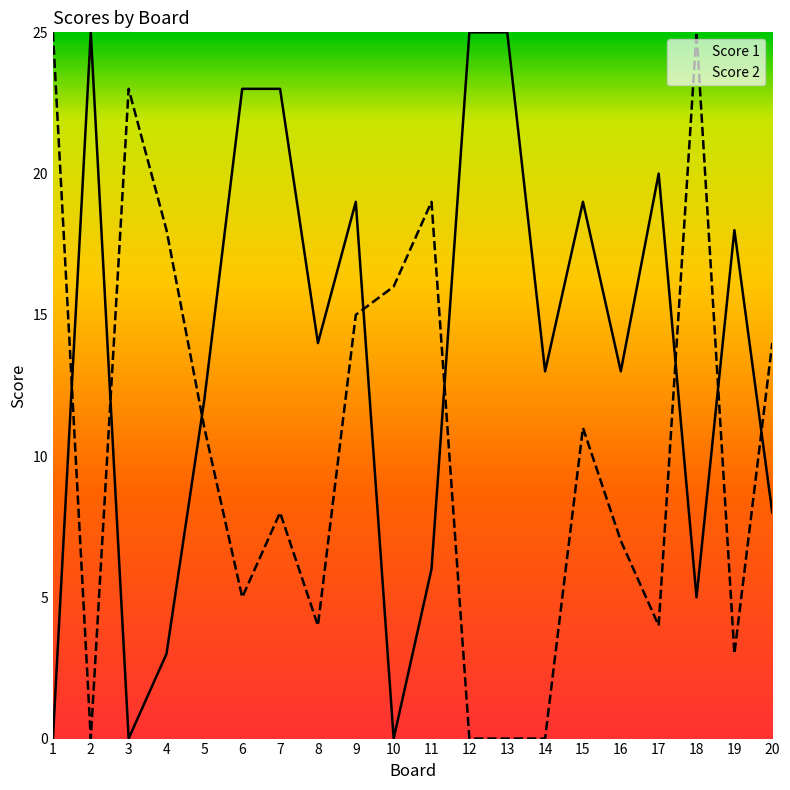

Does the chart display data point markers on the line(s)?

No